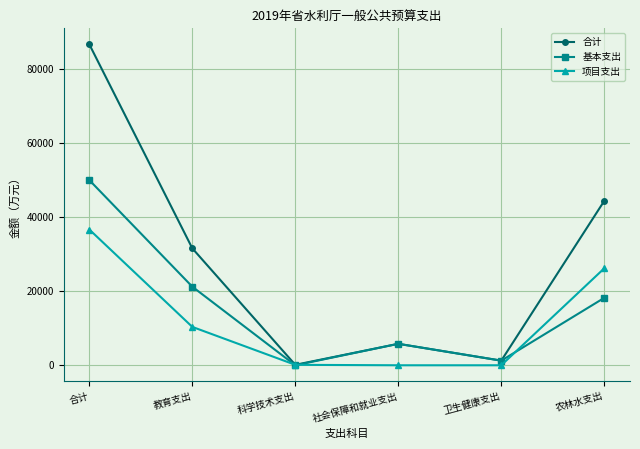

What is the total value across all series at 教育支出?

63097.4